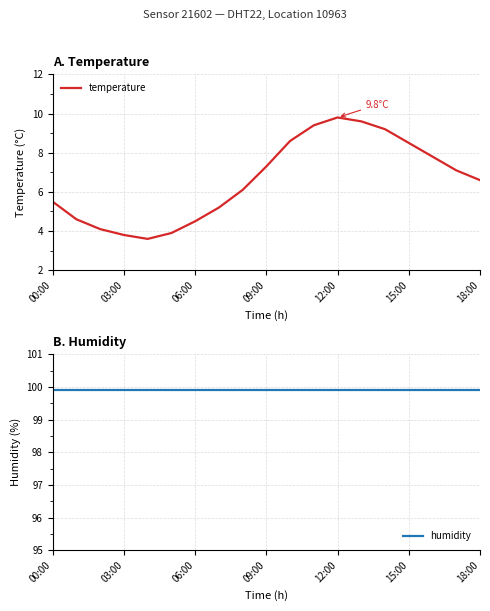

List the series in order of their peak value, lowest first.

temperature, humidity